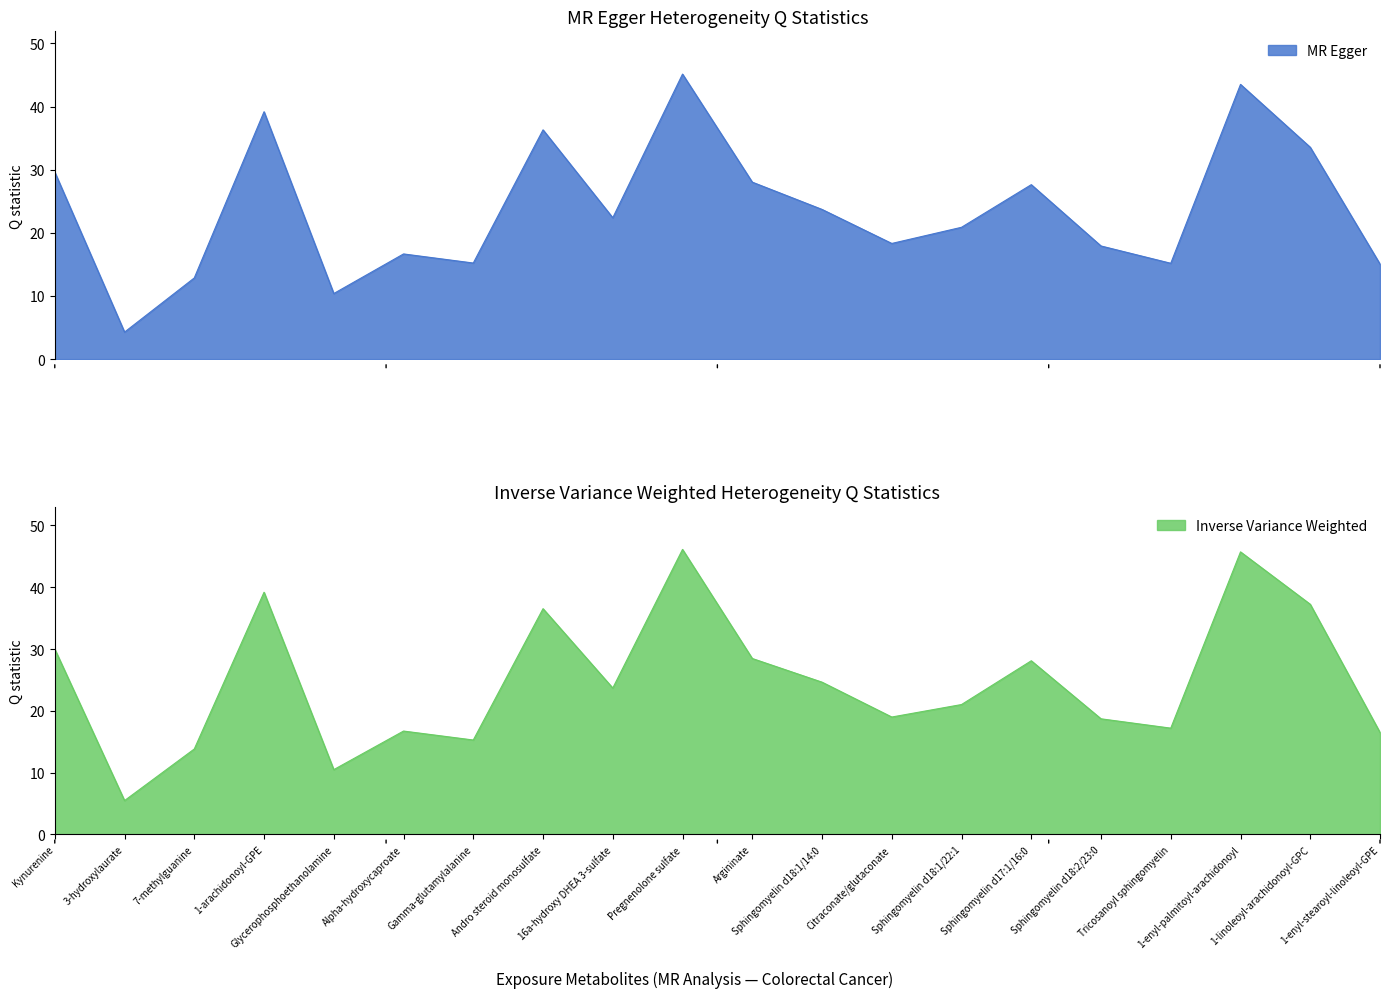

What is the label of the 5th point from the left?

Glycerophosphoethanolamine